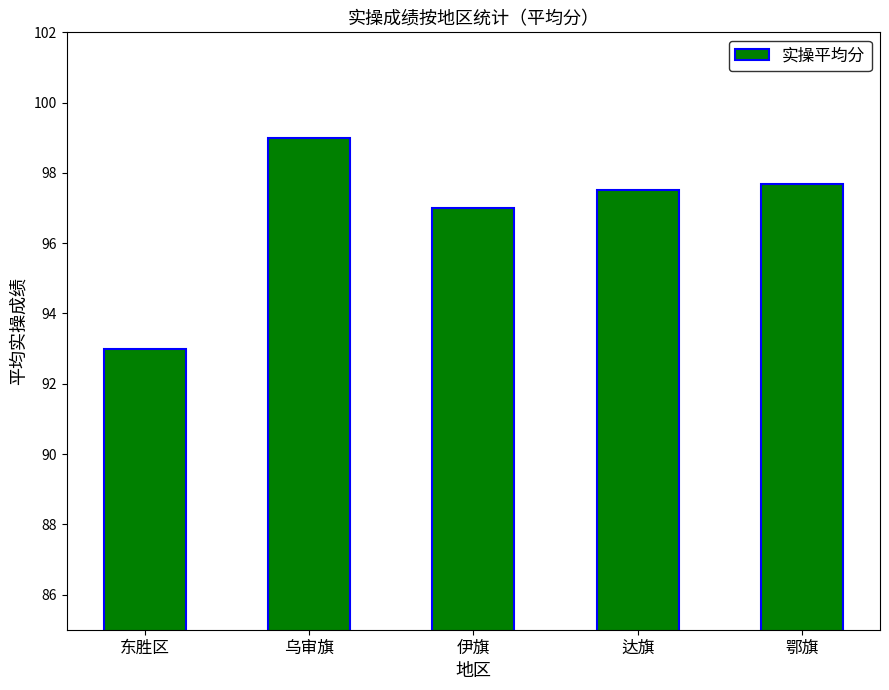

Count the number of categories in the chart.

5